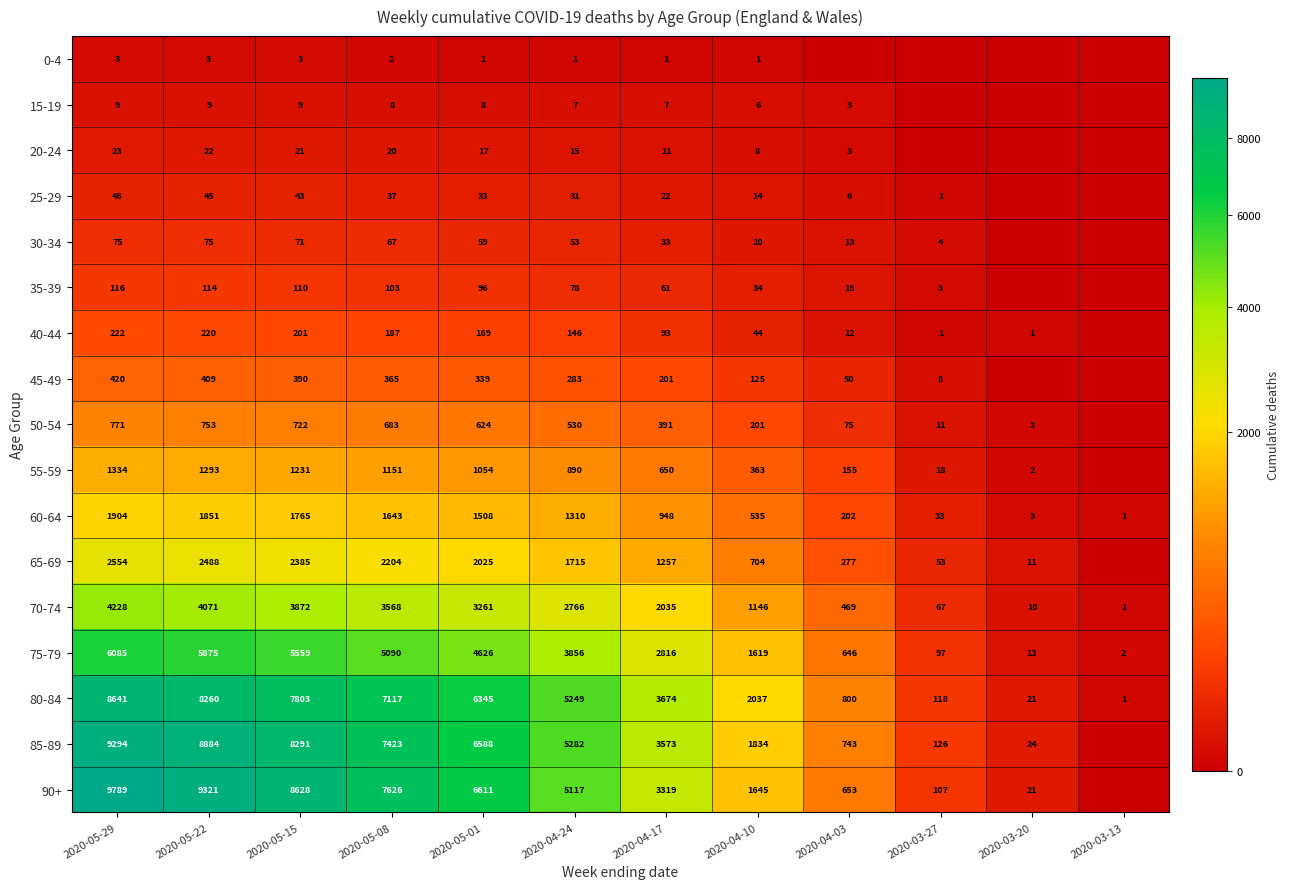

What is the difference between the 60-64 values at 2020-05-15 and 2020-05-22?

86